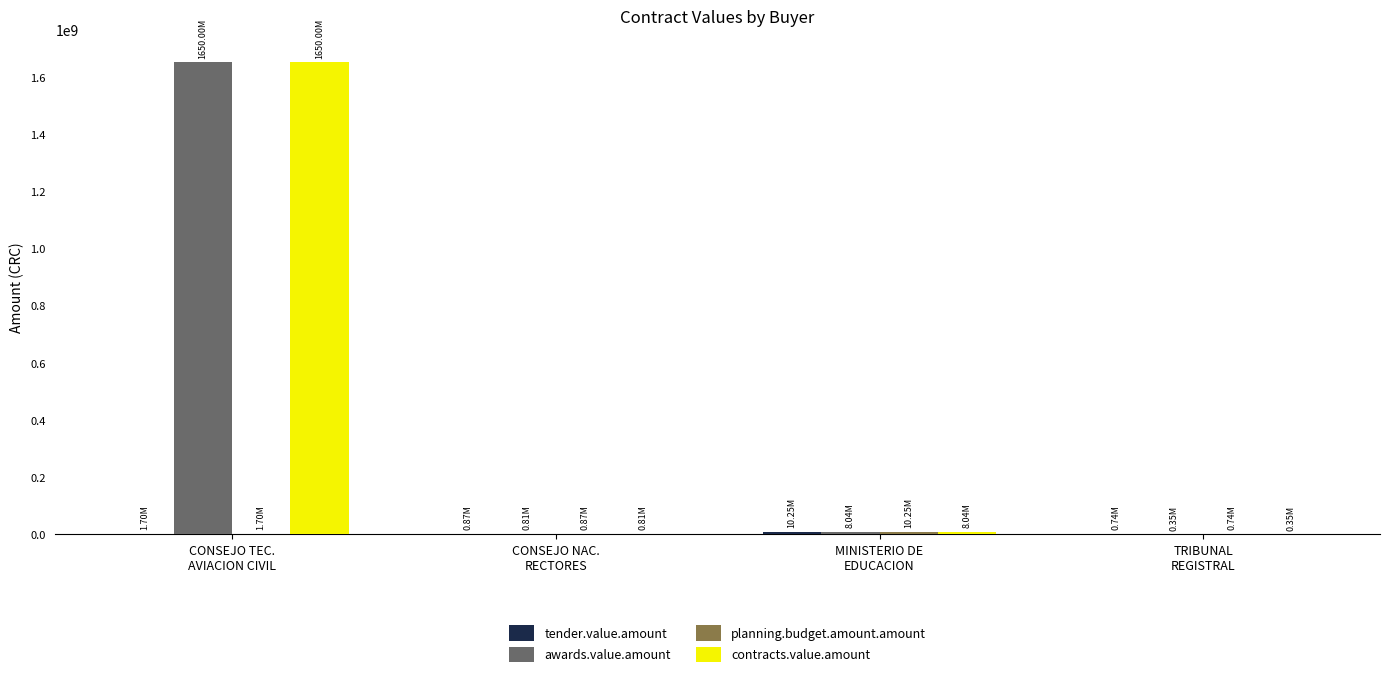

Which category has the highest value in the contracts.value.amount series?

CONSEJO TEC.
AVIACION CIVIL